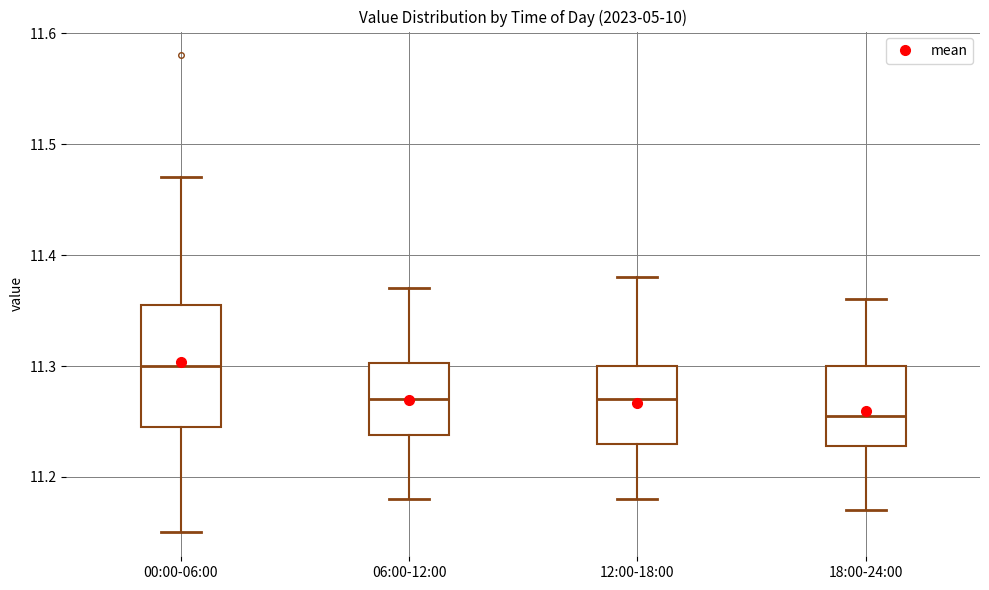

Reading left to right, read every box against the y-axis: the position of its median line, the range the box covers, and the ends of its whiskers. The values are not printed on the chart, so give them approximately, as read against the axis.

00:00-06:00: median 11.30, box 11.25 to 11.36, whiskers 11.15 to 11.47
06:00-12:00: median 11.27, box 11.24 to 11.30, whiskers 11.18 to 11.37
12:00-18:00: median 11.27, box 11.23 to 11.30, whiskers 11.18 to 11.38
18:00-24:00: median 11.26, box 11.23 to 11.30, whiskers 11.17 to 11.36